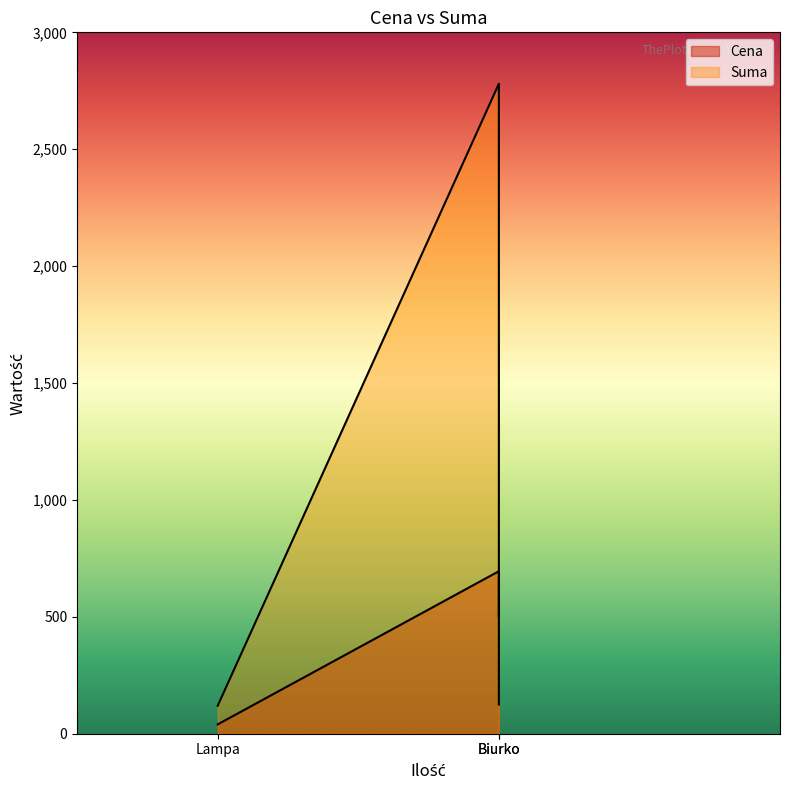

At how many categories does at least one series exceed 2686?

1